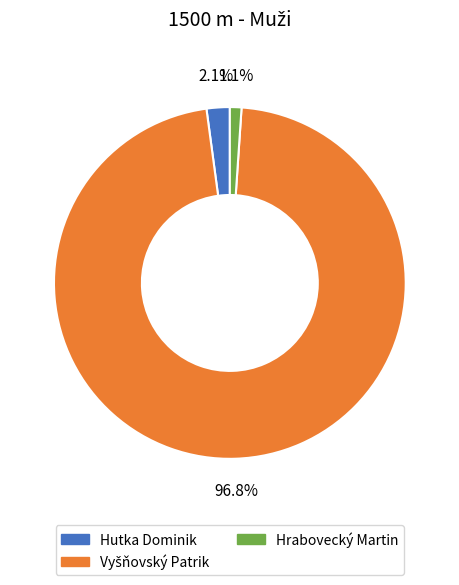

What percentage is NOT represented by Hutka Dominik?

97.9%